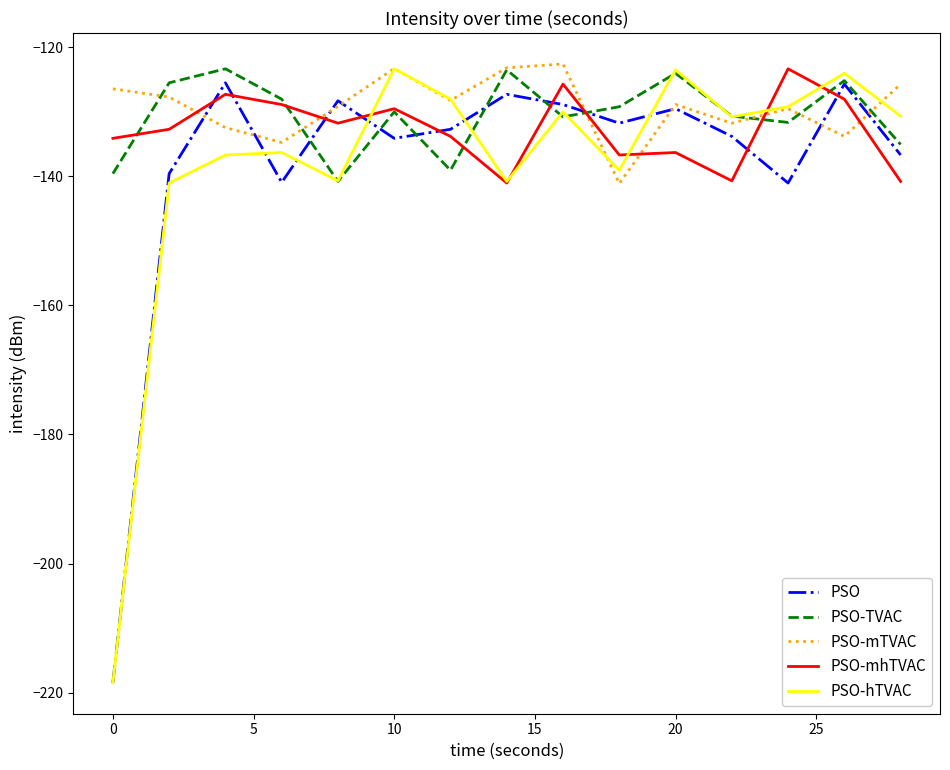

What is the maximum value for PSO-hTVAC?

-123.3